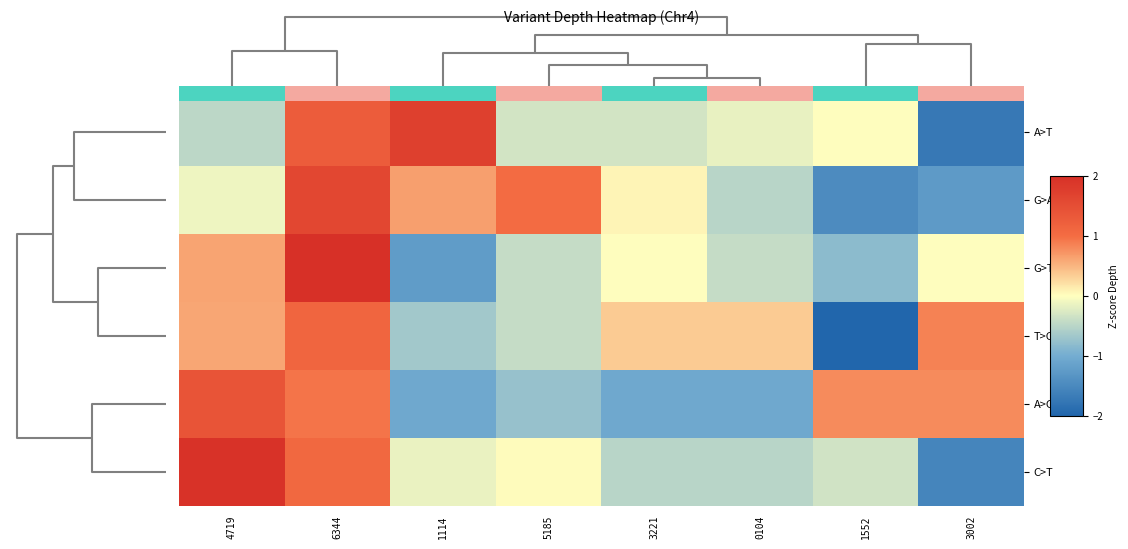

What is the minimum value for T>C?

-2.2